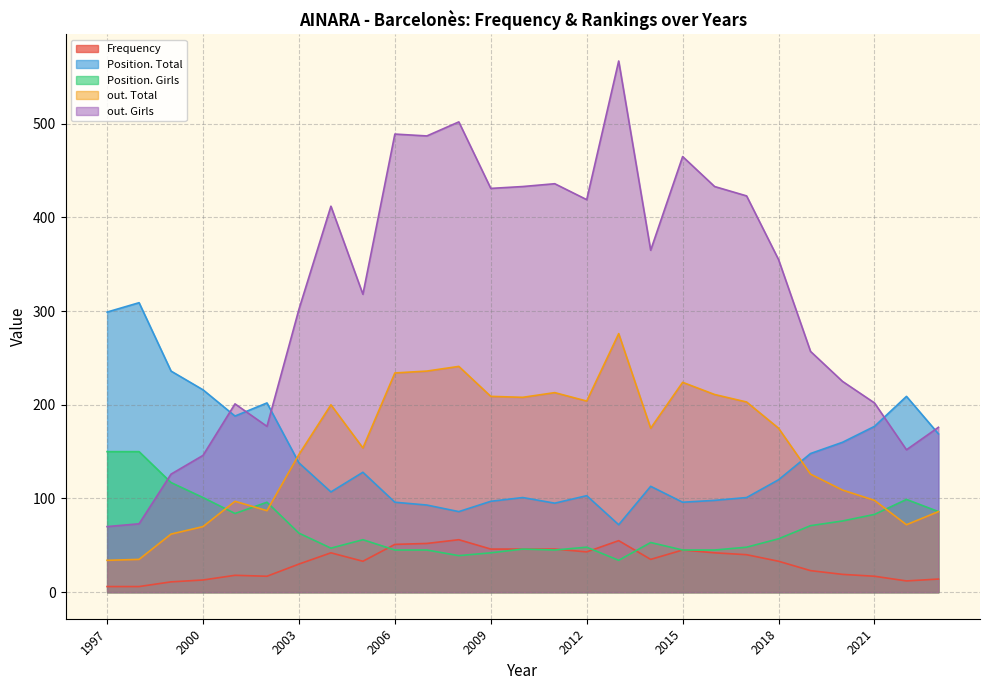

At which category is the sum across all series the highest?

2013